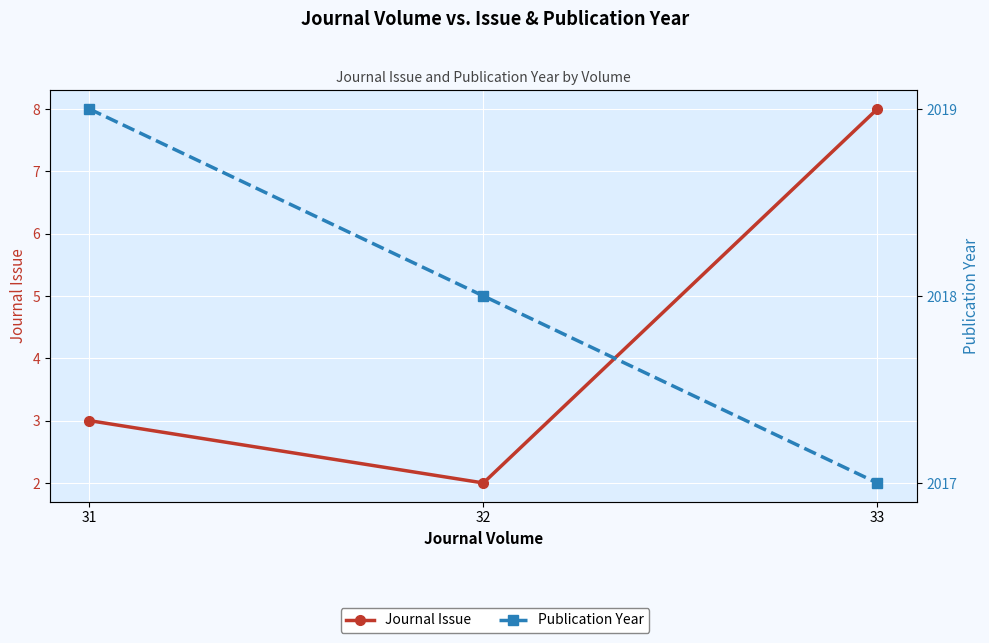

List the series in order of their overall mean, lowest first.

Journal Issue, Publication Year